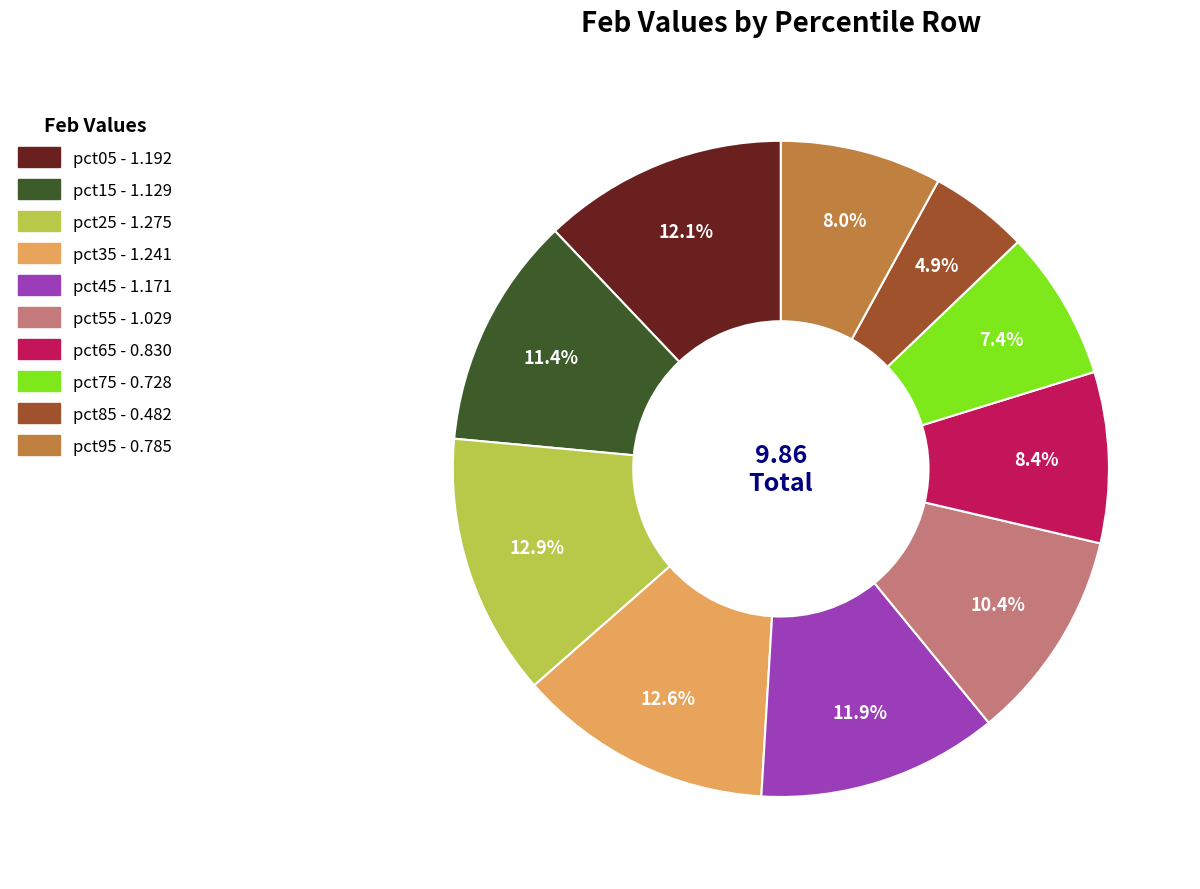

Count the number of slices in the pie.

10